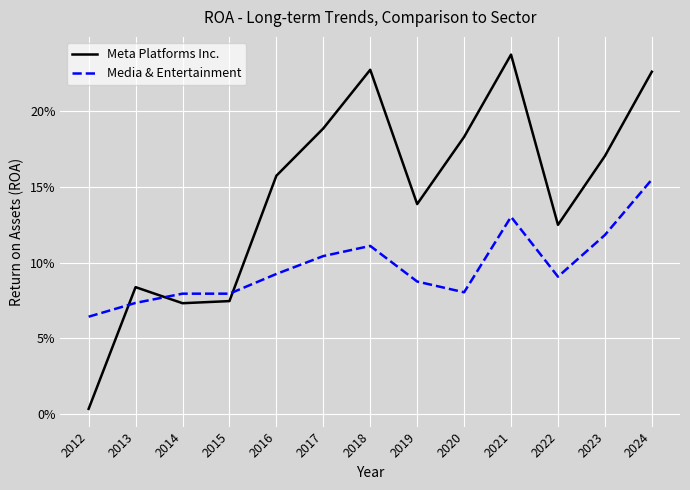

Does the chart display data point markers on the line(s)?

No